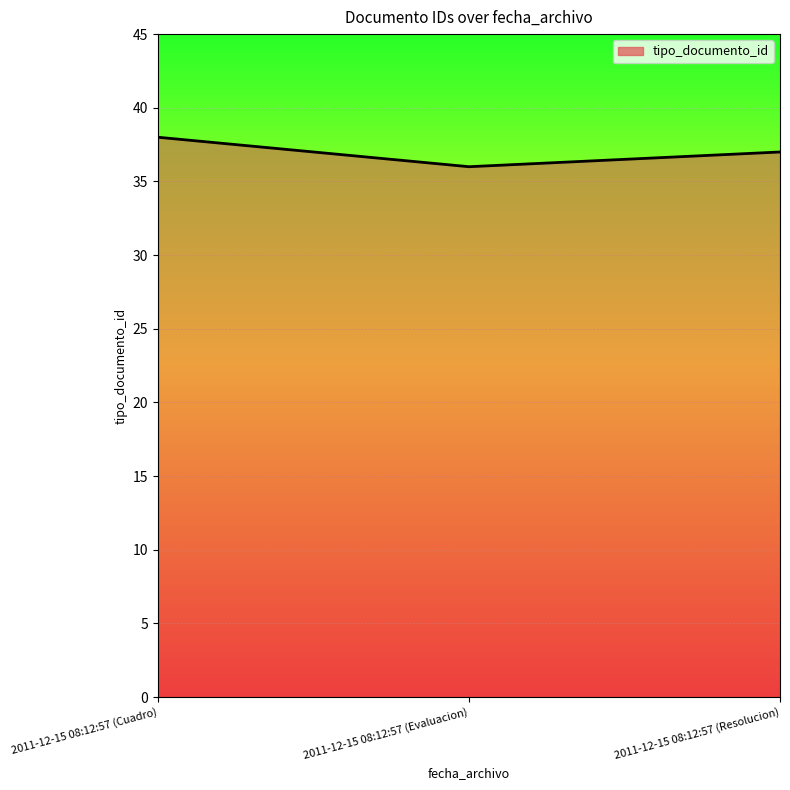

What value does the data have at 2011-12-15 08:12:57 (Evaluacion)?

36